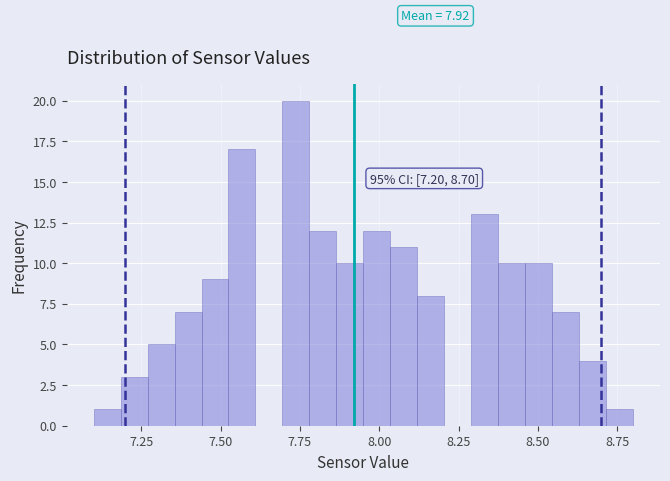

Around what value on the x-axis is the tallest bar? Give the approximate position of its centre, as read against the axis.

7.75